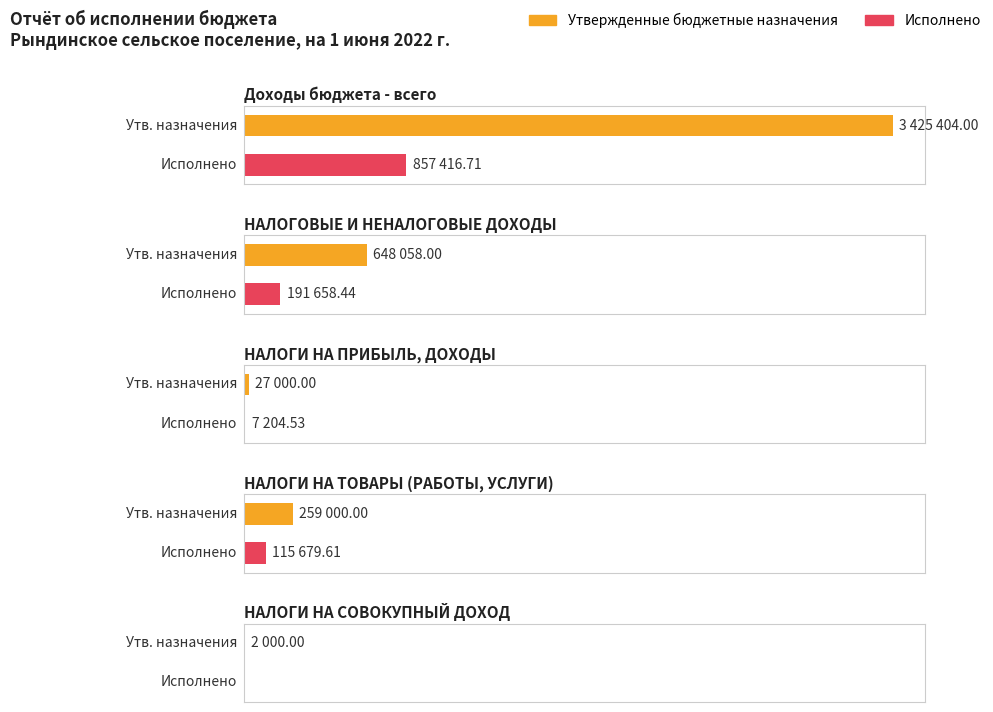

What is the sum of the Исполнено values at НАЛОГОВЫЕ И НЕНАЛОГОВЫЕ ДОХОДЫ and НАЛОГИ НА ТОВАРЫ (РАБОТЫ, УСЛУГИ)?

307338.0